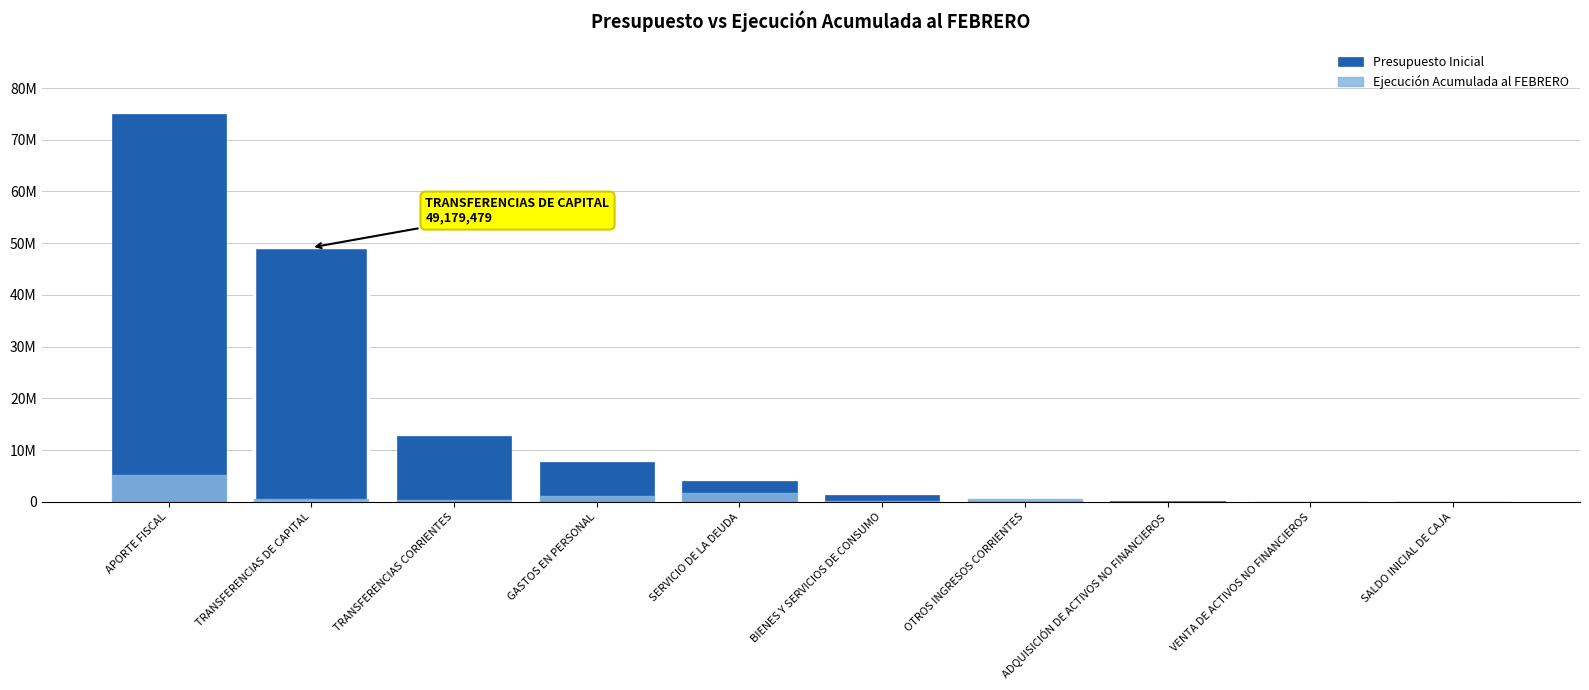

Reading left to right, what are all the values shown in this chart?

Presupuesto Inicial: 74954799	49179479	12710265	7780583	4066317	1298828	190522	115969	4120	2000
Ejecución Acumulada al FEBRERO: 5116687	515899	299312	1092072	1682973	182019	633355	0	0	0